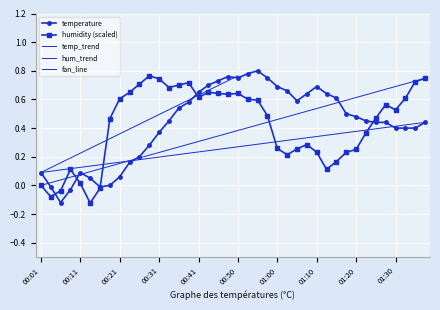

Which category has the highest value in the humidity series?

00:28